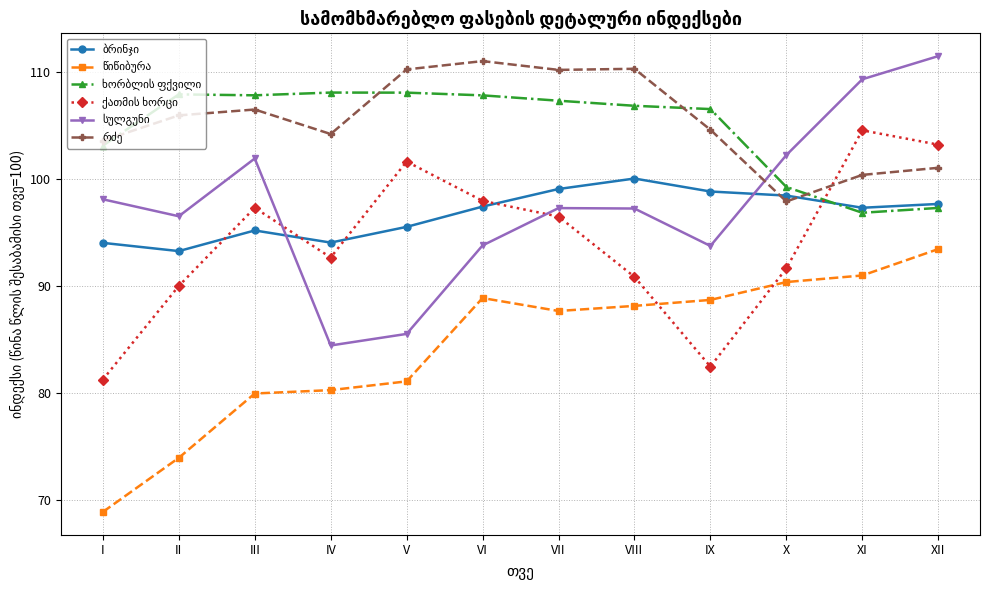

What is the difference between the highest and lowest values at I?

34.8